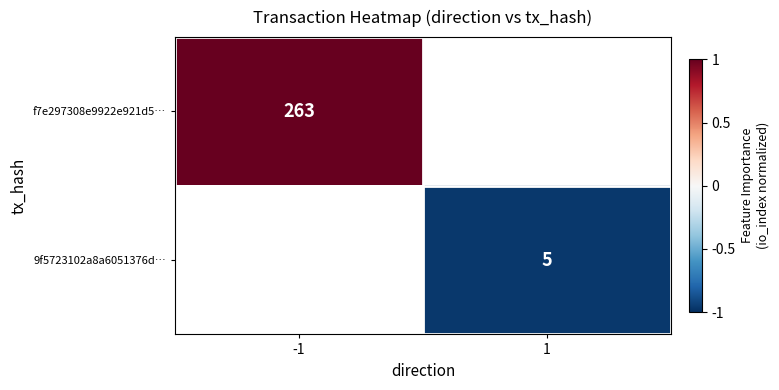

Is it true that 9f5723102a8a6051376d… equals 5 at 1?

True